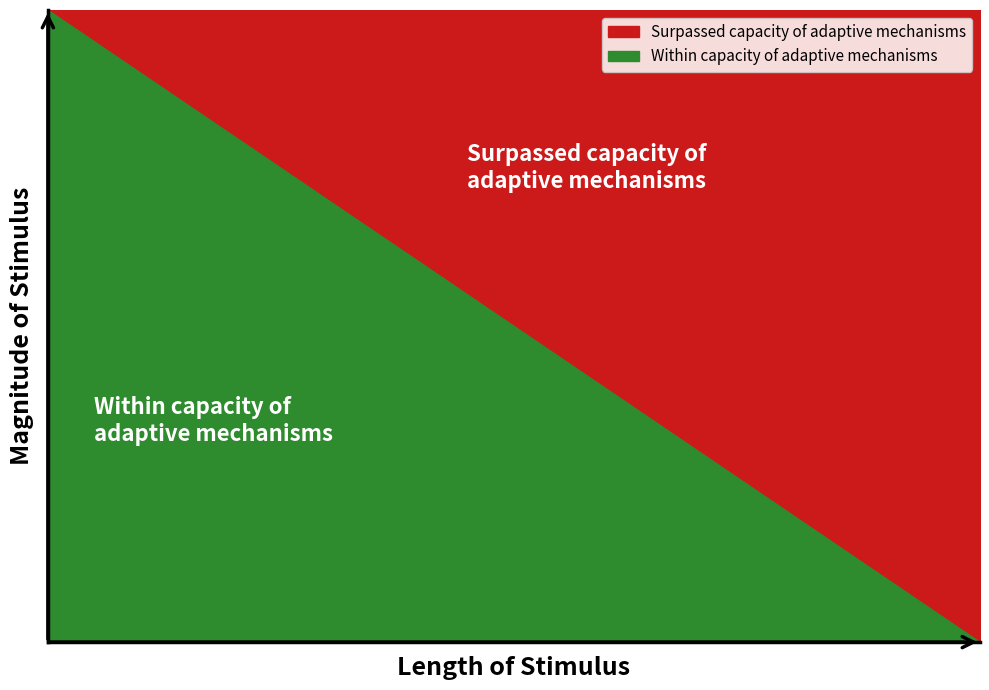

What is the change in value from 18 to 24?

-1.6